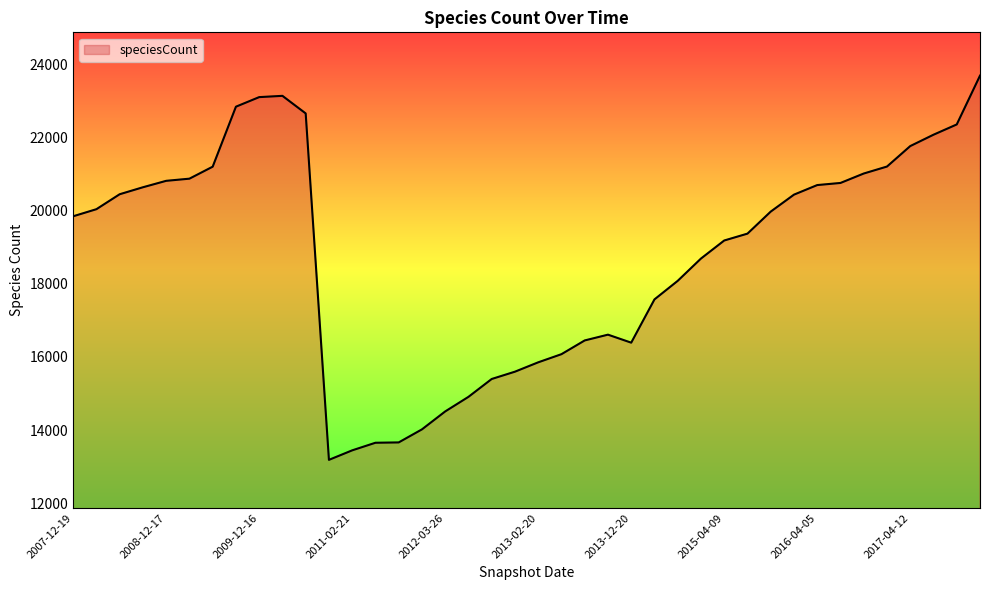

What is the maximum value shown in the chart?

23700